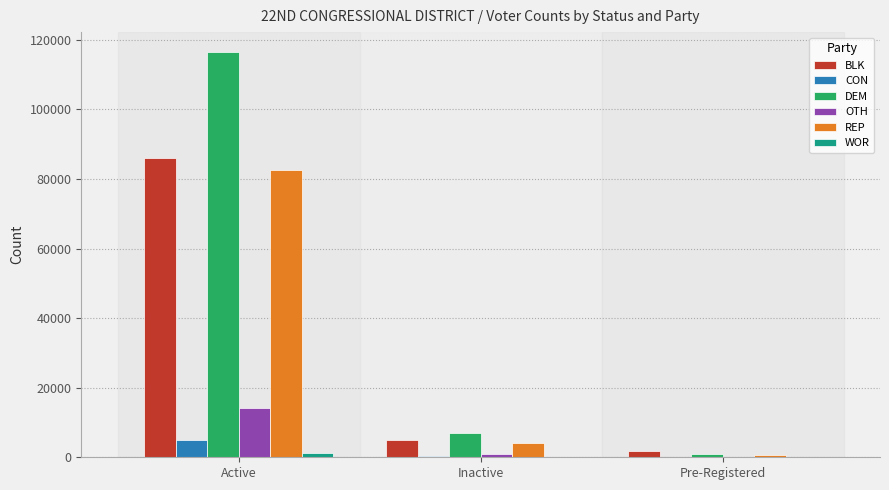

What are all the series names shown in the legend?

BLK, CON, DEM, OTH, REP, WOR